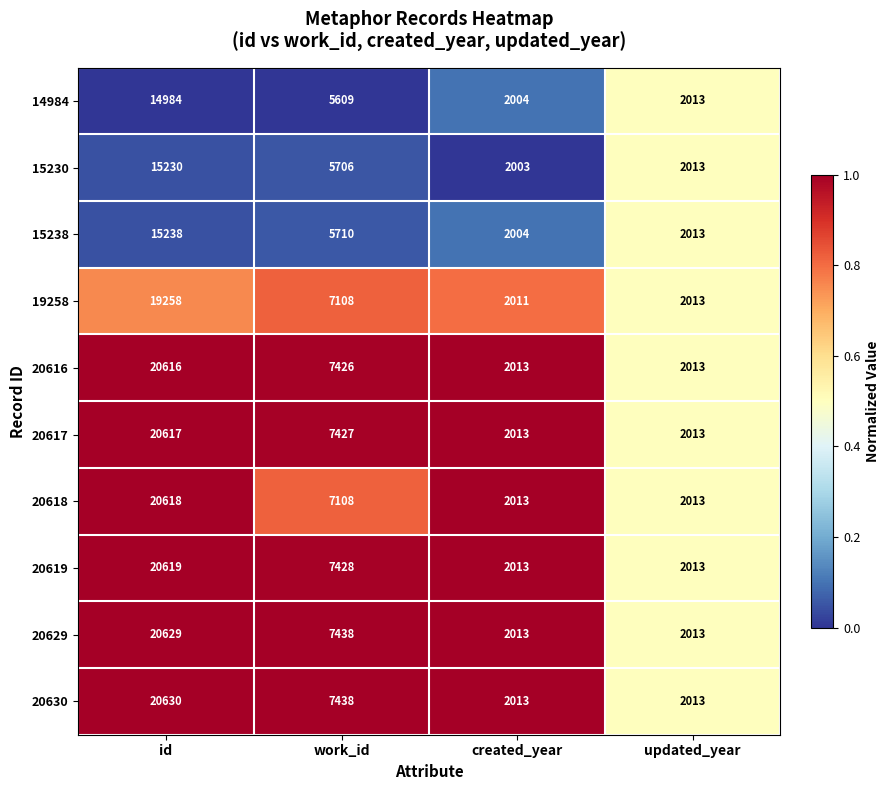

List the series in order of their peak value, lowest first.

14984, 15230, 15238, 19258, 20616, 20617, 20618, 20619, 20629, 20630